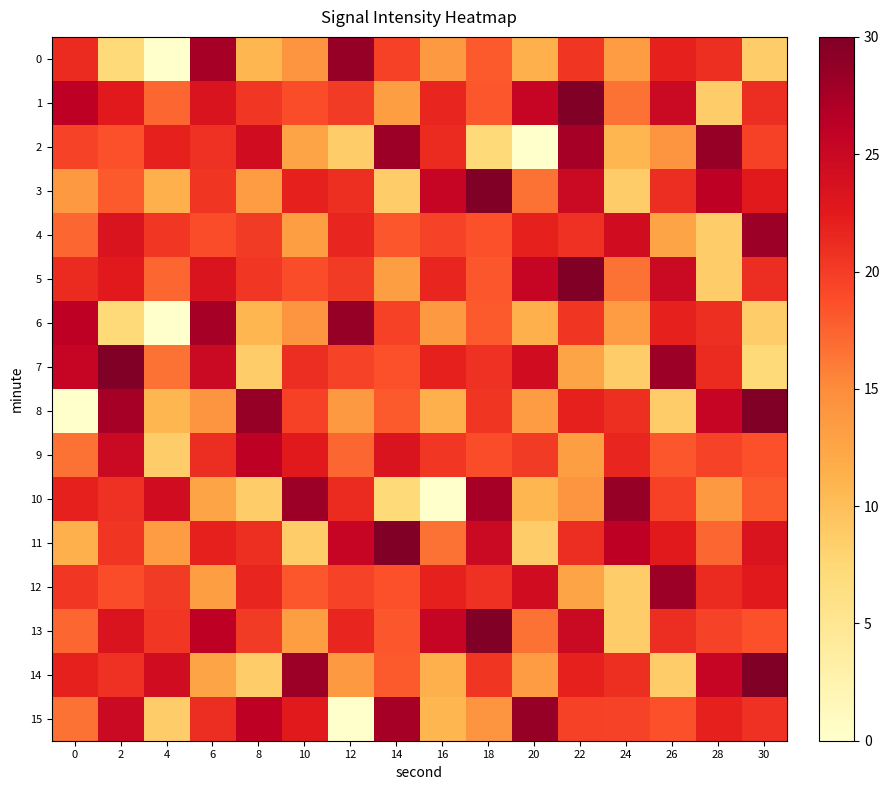

Which series has the largest total across all categories?

1